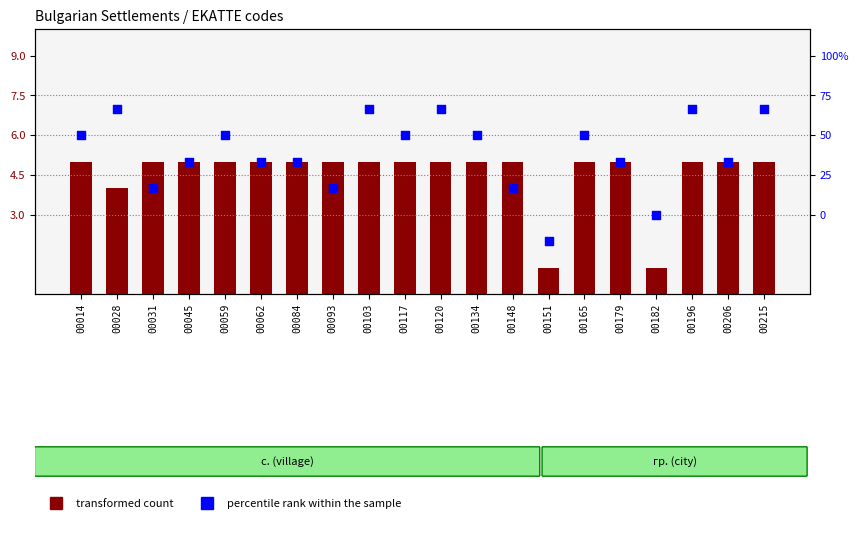

At which category is the sum across all series the highest?

00103